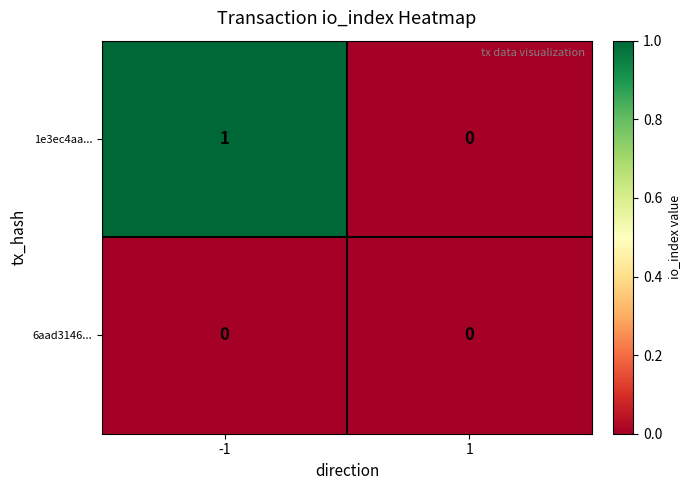

Which series has the largest total across all categories?

1e3ec4aa...